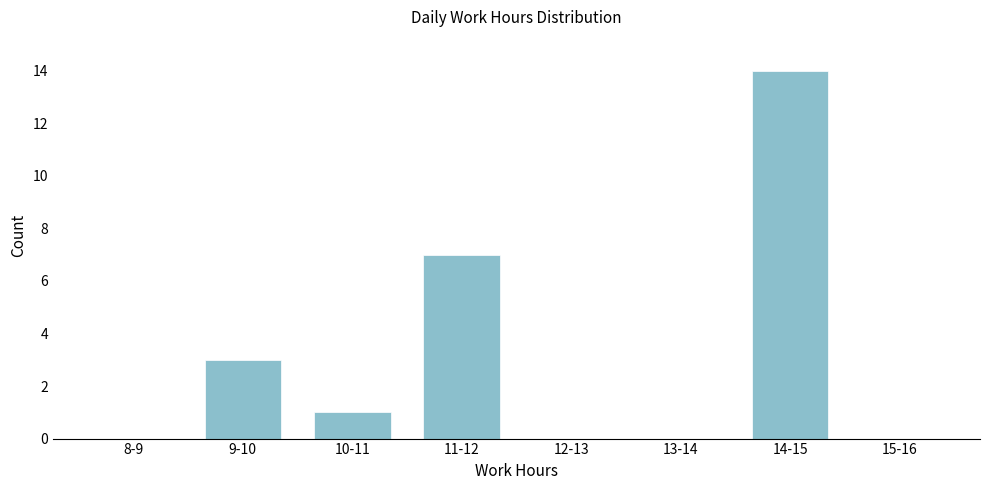

Reading left to right, what are all the values shown in this chart?

8-9=0	9-10=3	10-11=1	11-12=7	12-13=0	13-14=0	14-15=14	15-16=0